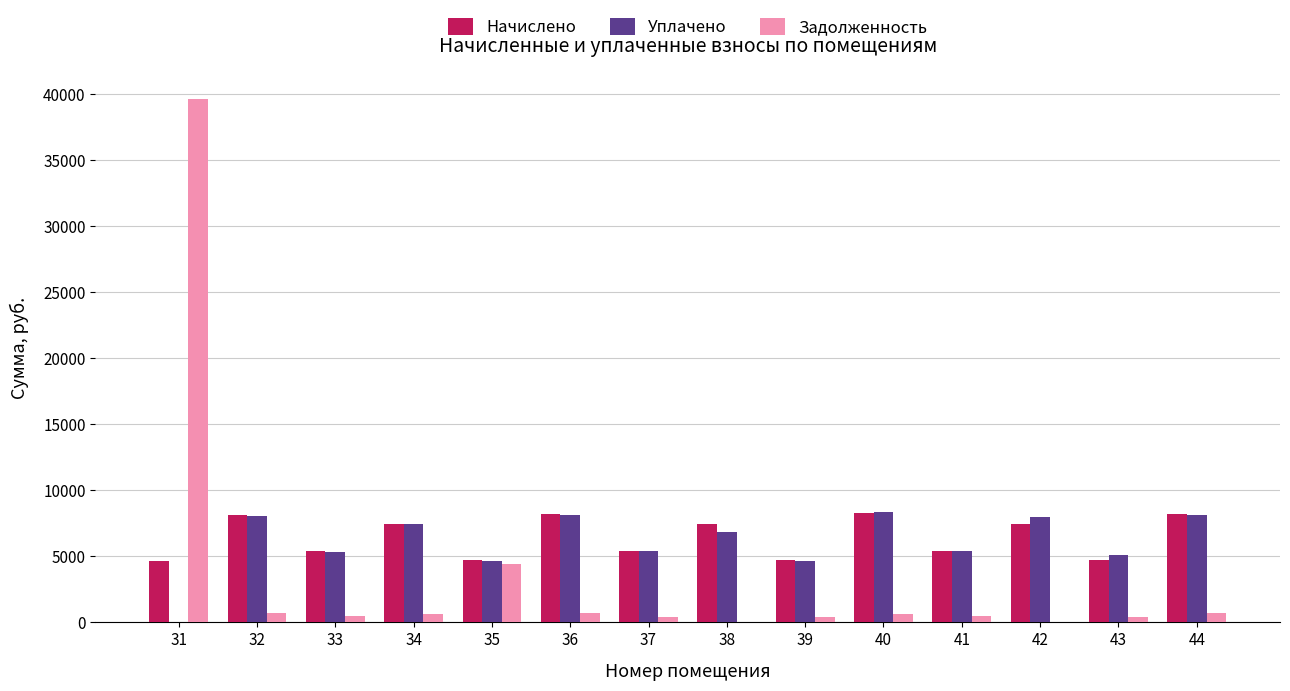

What is the total value across all series at 31?

44291.1